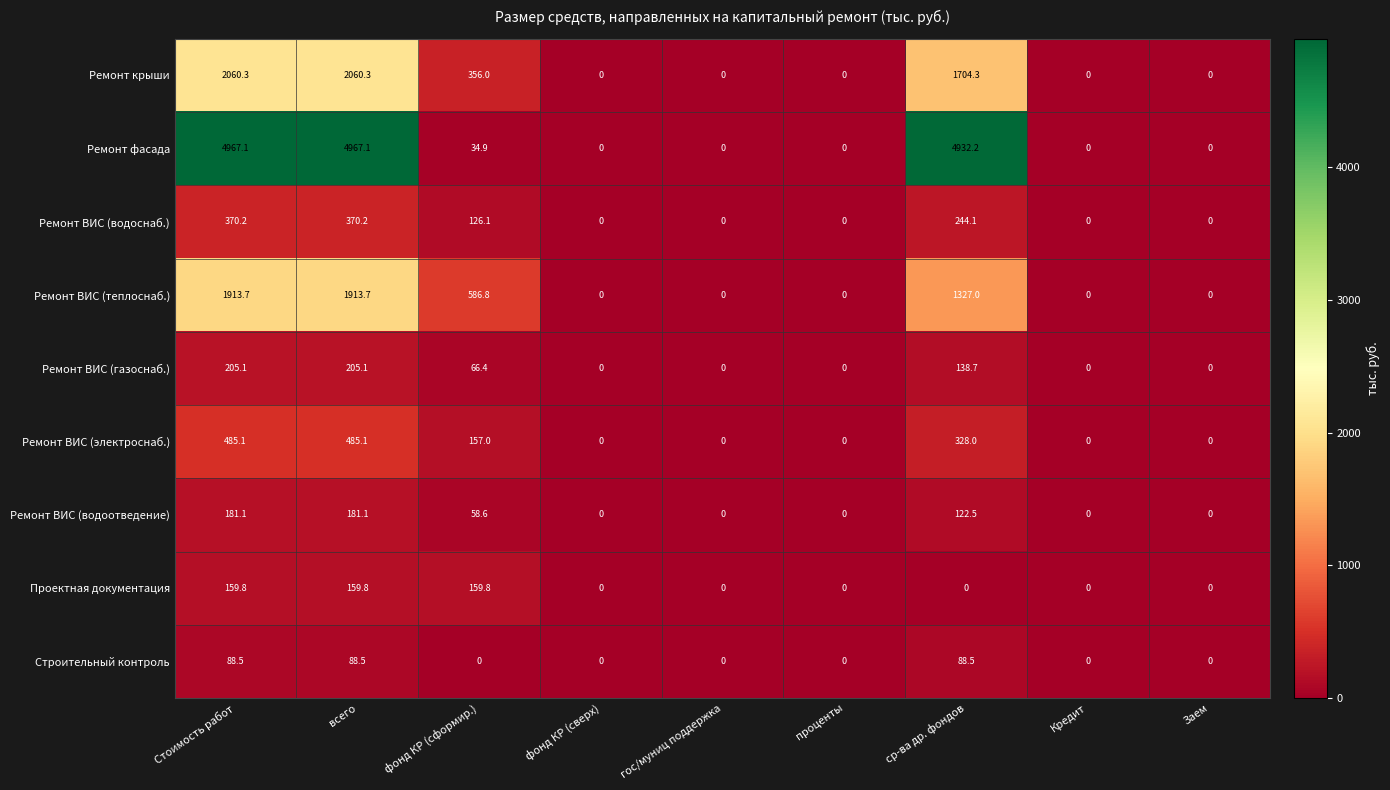

What is the sum of all Ремонт ВИС (водоснаб.) values?

1110.6